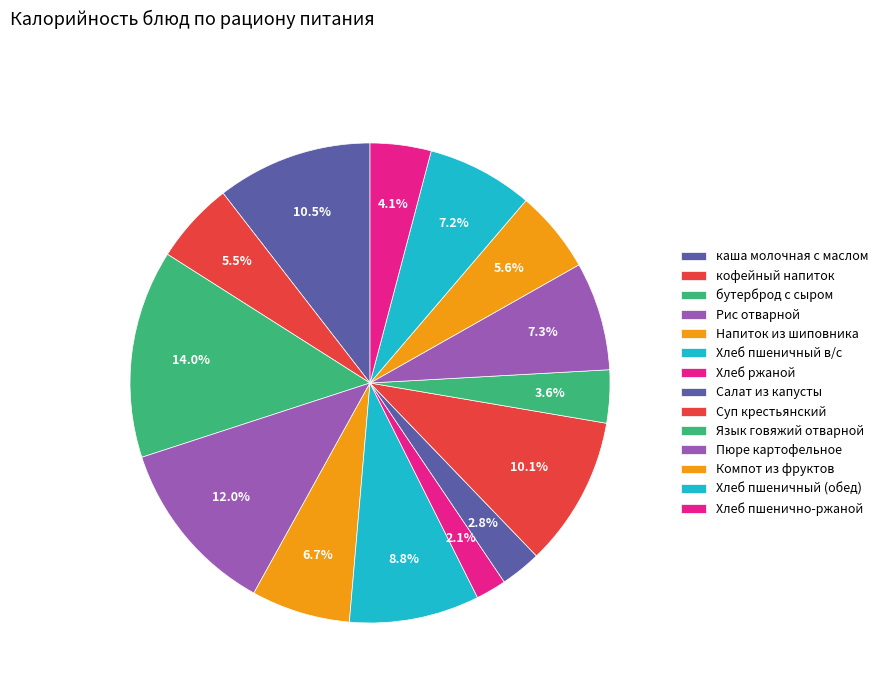

Which category has the biggest portion of the pie?

бутерброд с сыром